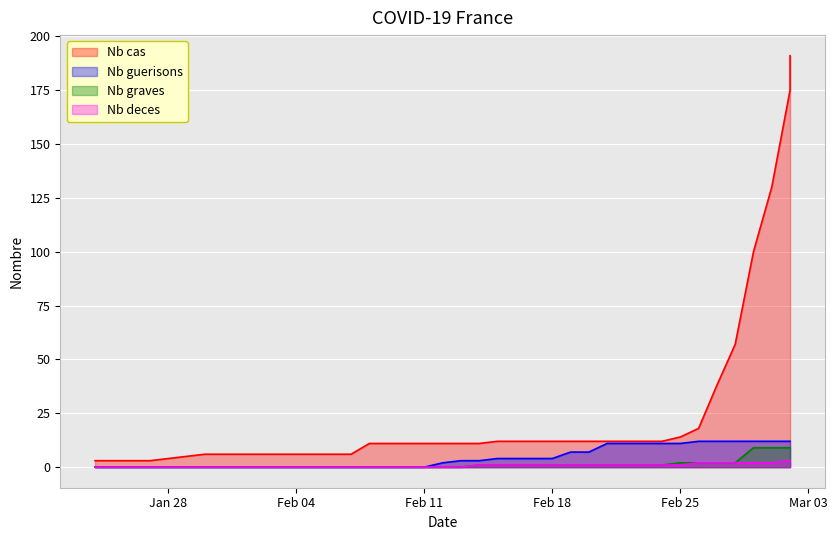

Is the value of Nb cas at 2020-03-01 greater than the value of Nb deces at 2020-02-13?

Yes